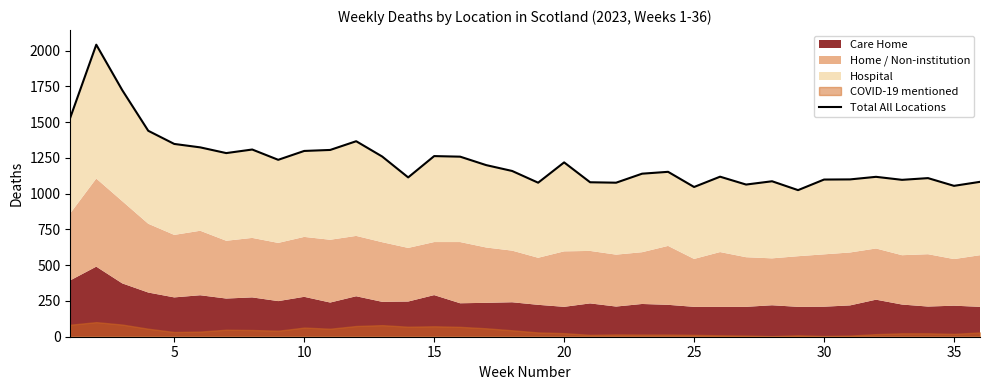

Read the value at 30, to the nearest 10.

1100